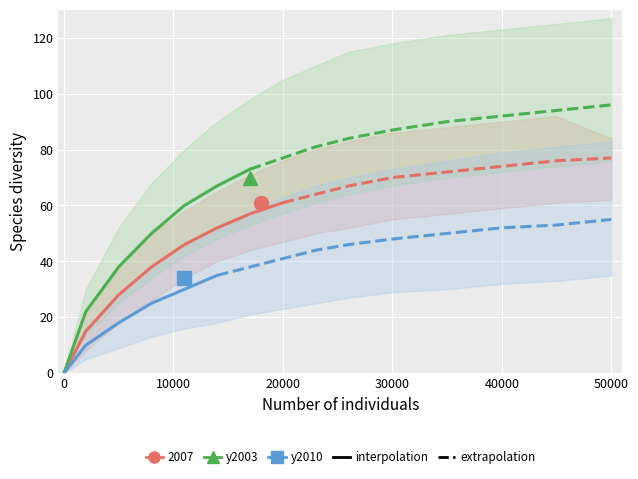

True or false: y2010 and 2007 intersect in this chart.

False